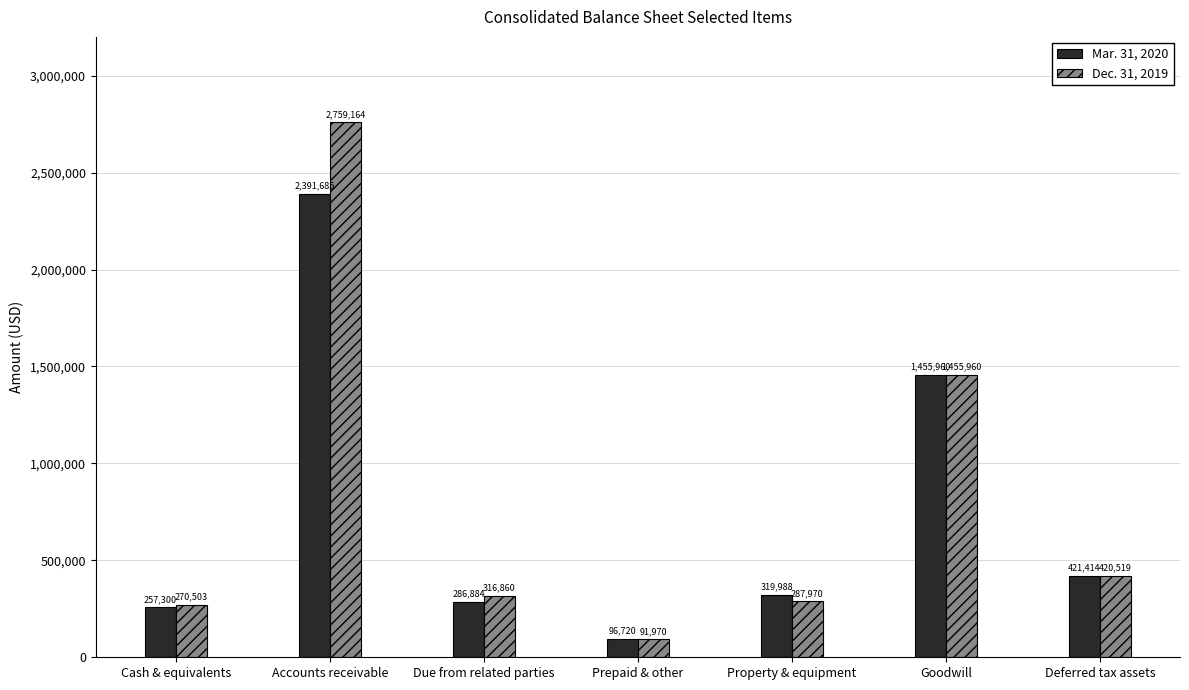

What is the maximum value shown in the chart?

2759164